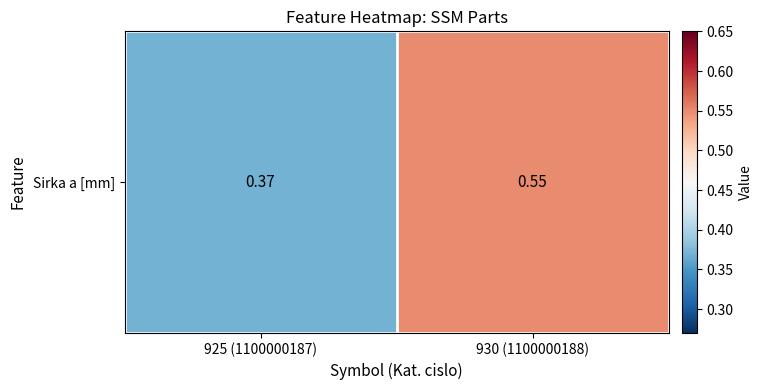

What is the sum of all values?

0.9